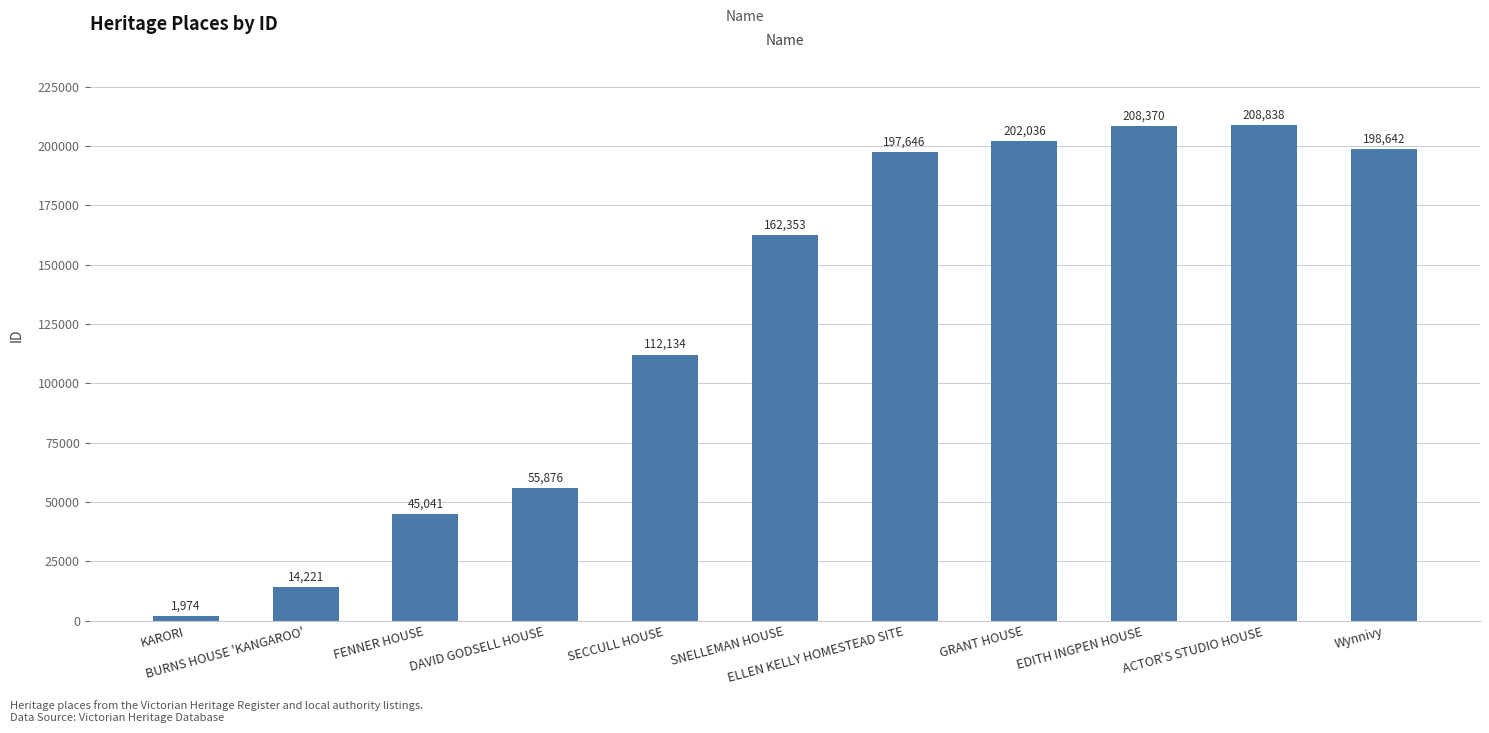

What position from the right is GRANT HOUSE?

4